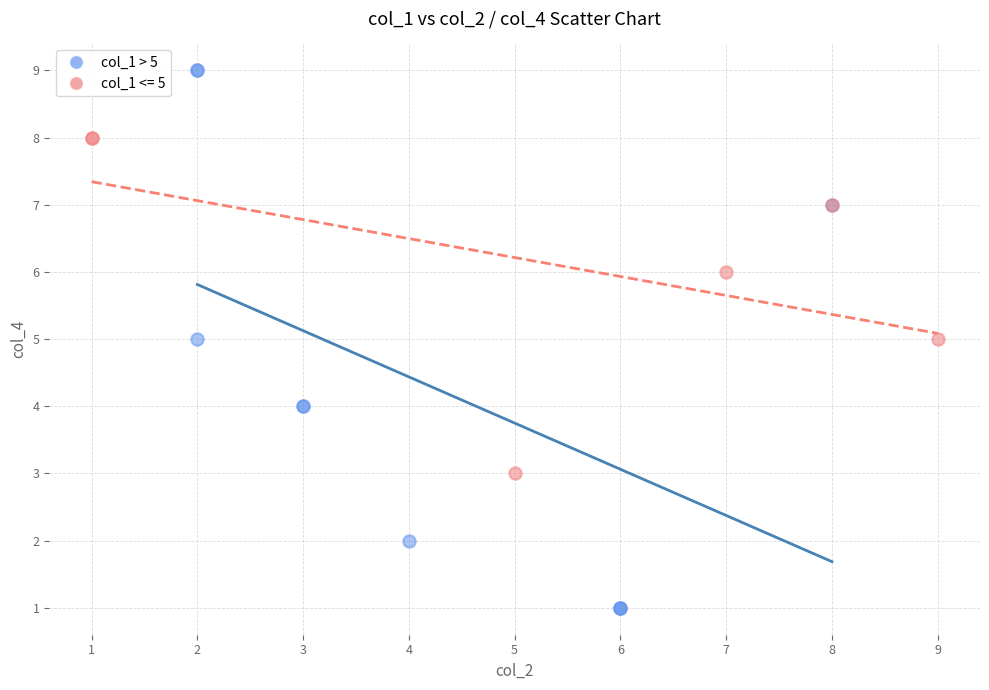

Which series has the widest spread of Y values?

col_1 > 5